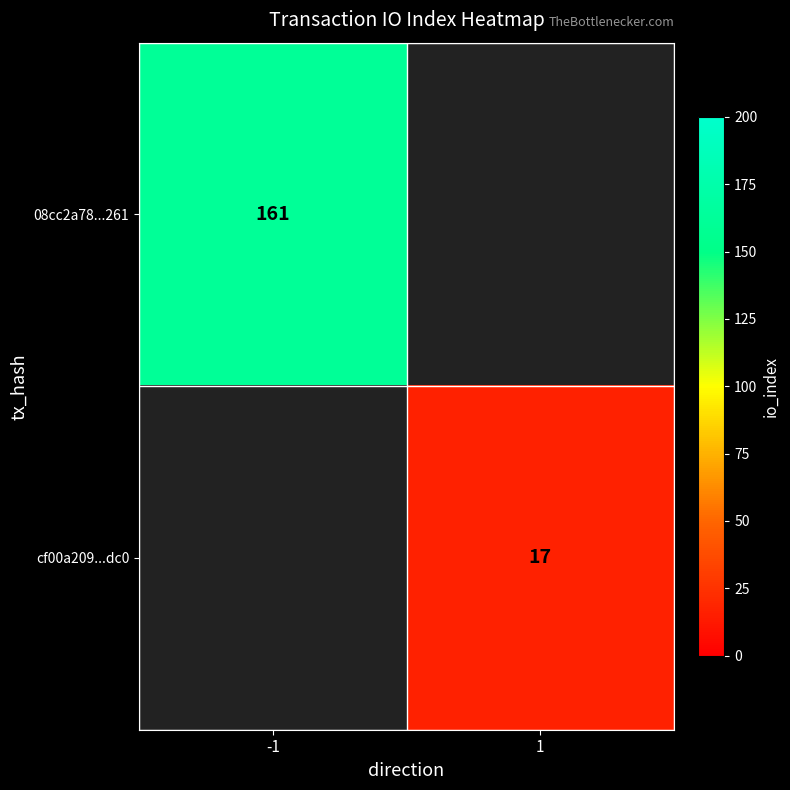

Which category has the highest value across all series?

-1